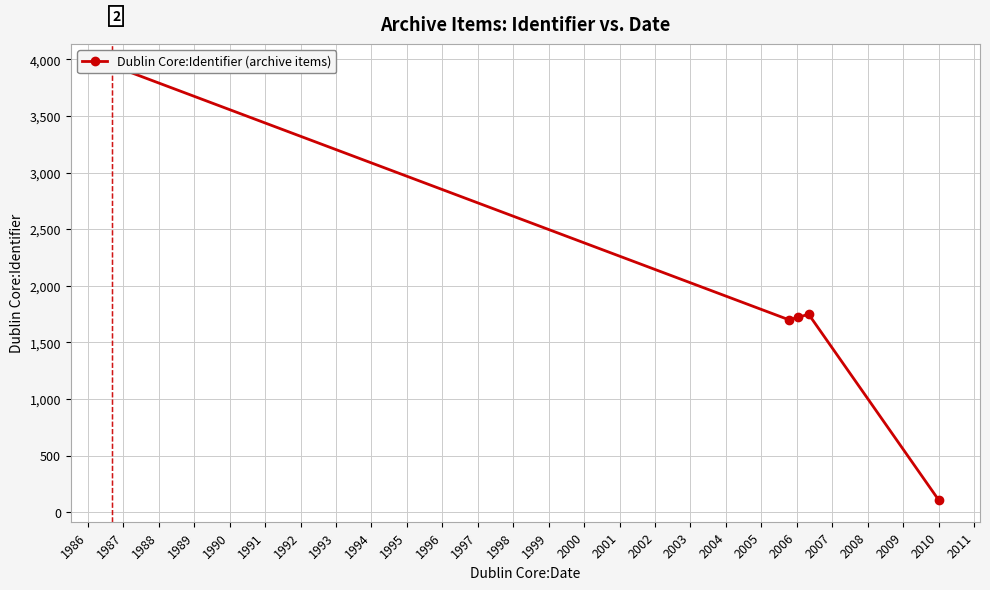

What is the sum of all values?

9223